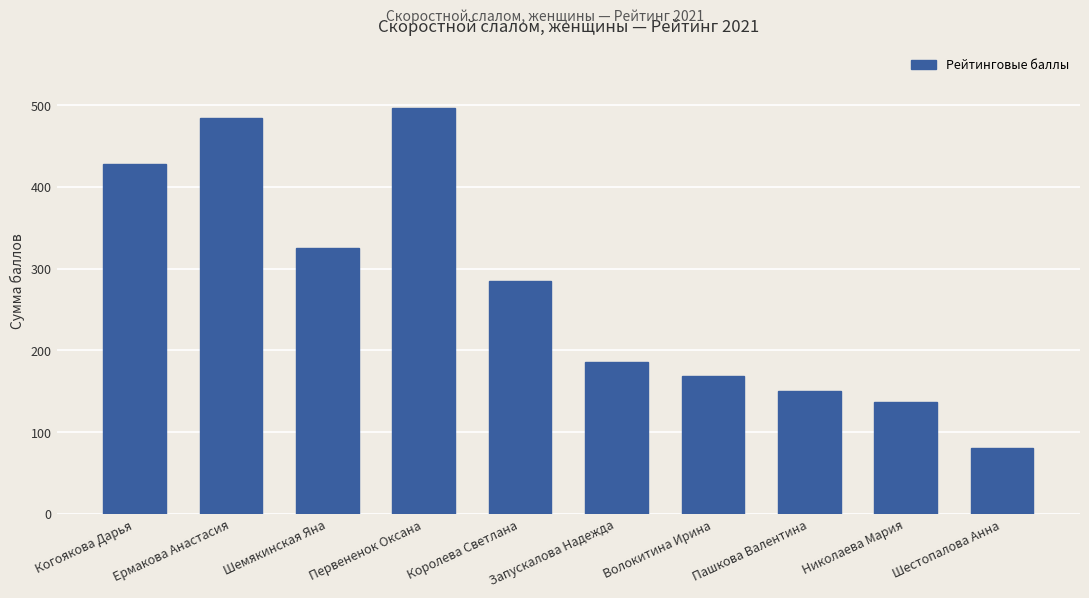

Does the chart contain any negative values?

No